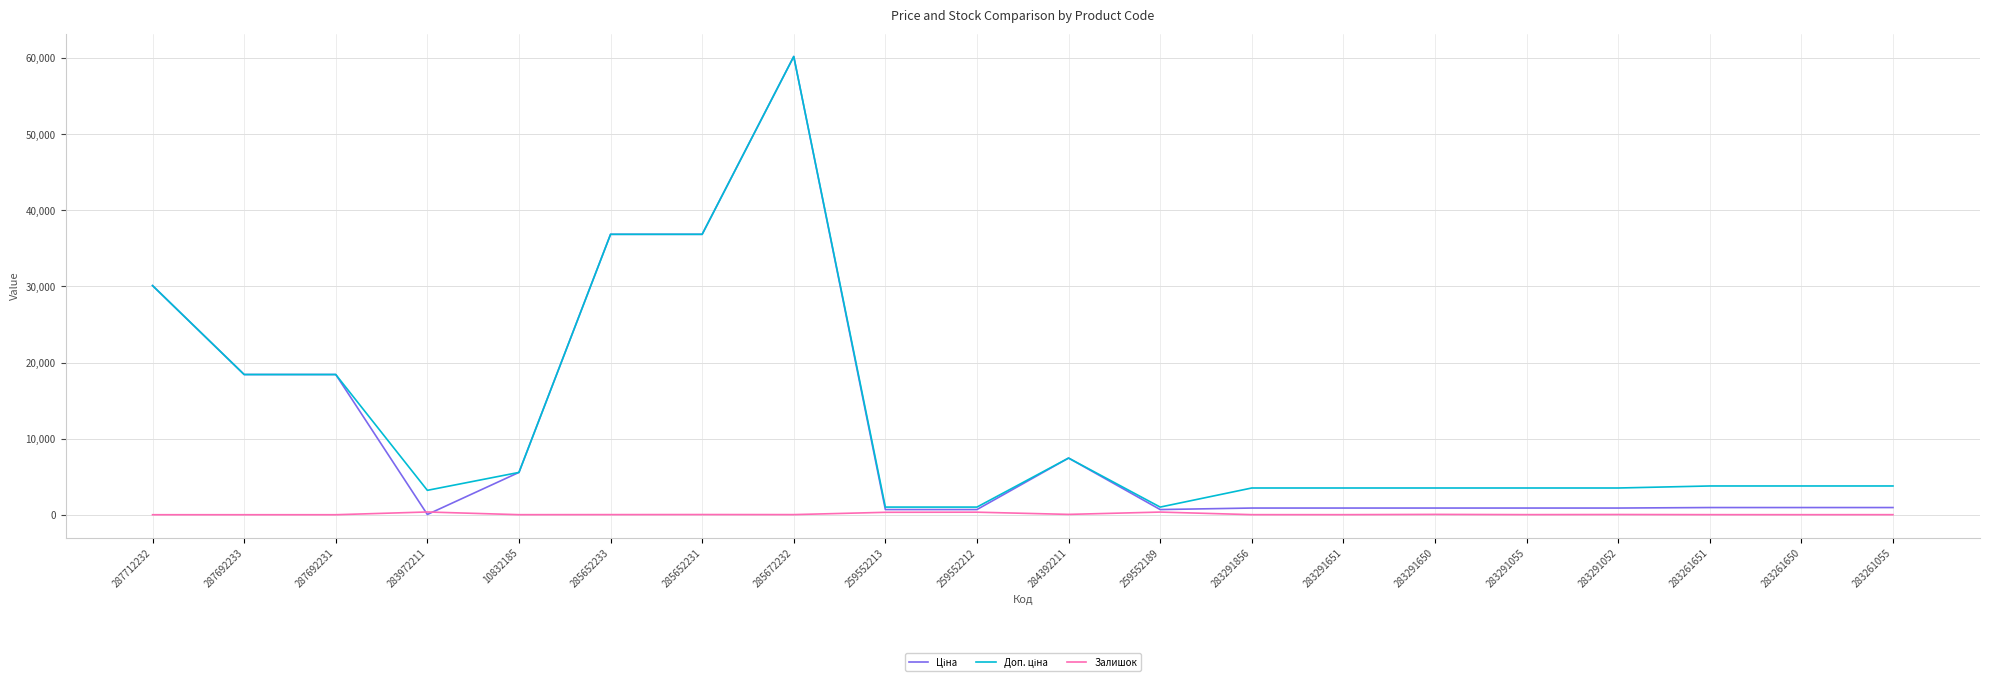

At which category is the sum across all series the highest?

285672232